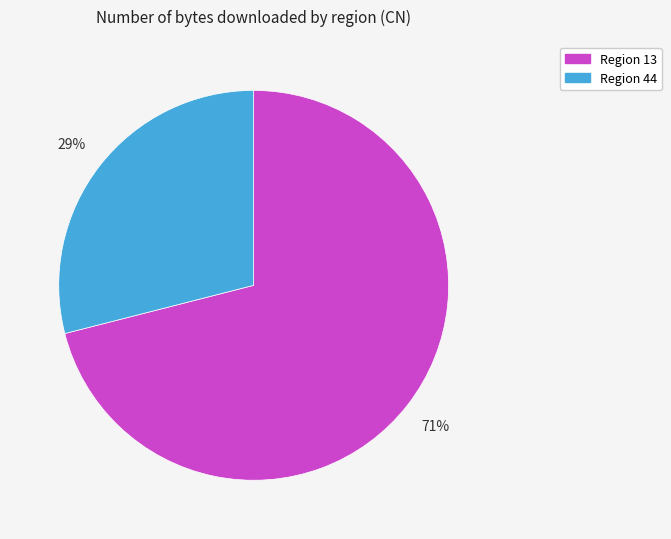

What is the largest slice in the pie chart?

Region 13